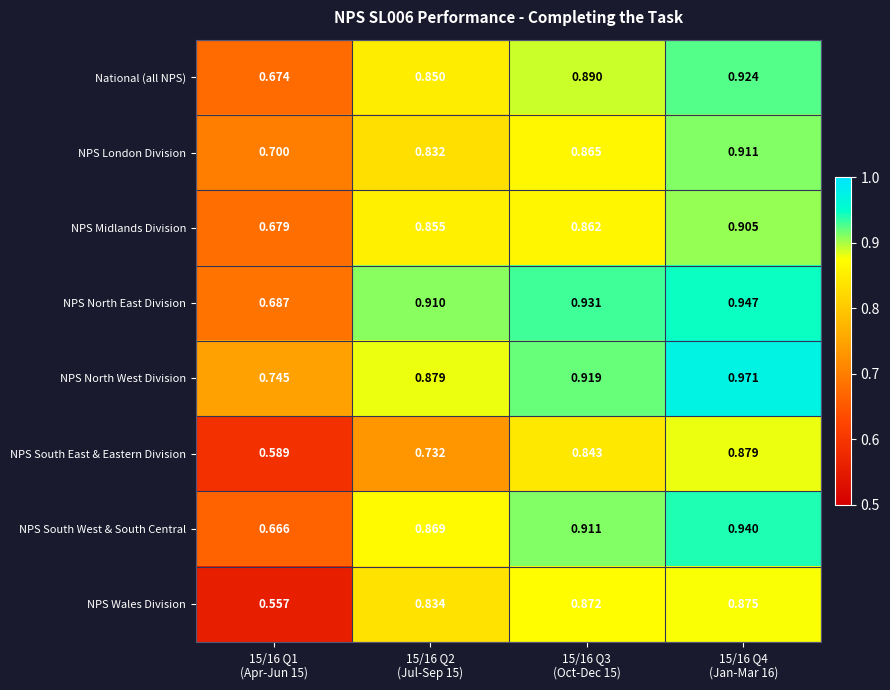

Which series has the widest spread of values?

NPS Wales Division